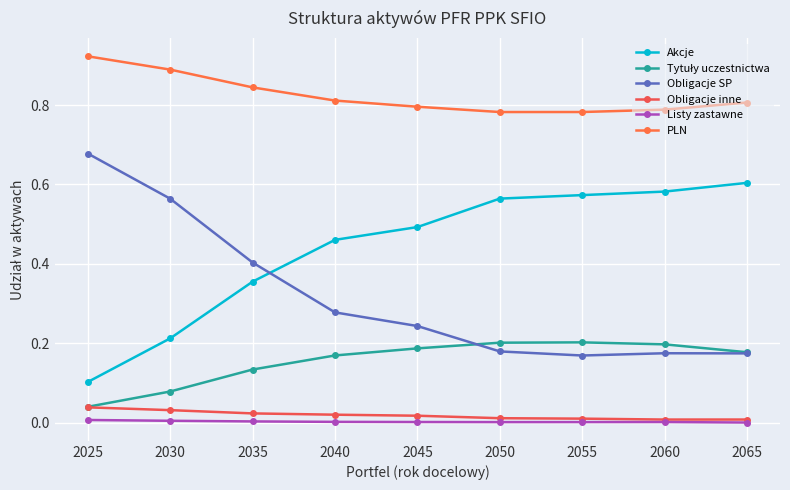

How many lines are shown in the chart?

6